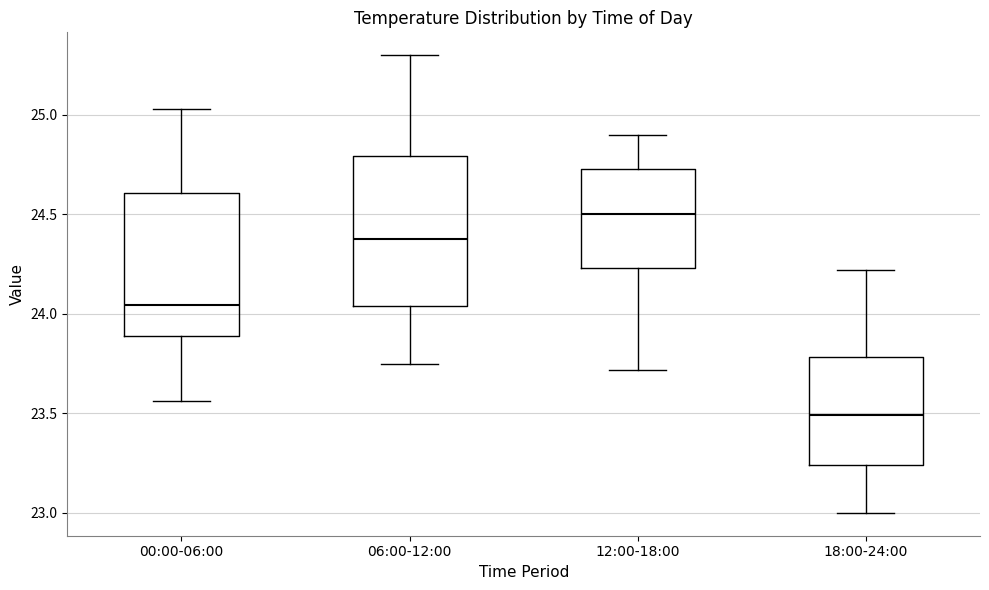

Where does the upper whisker of the box for 06:00-12:00 end on the y-axis? The values are not printed on the chart, so give them approximately, as read against the axis.

25.30